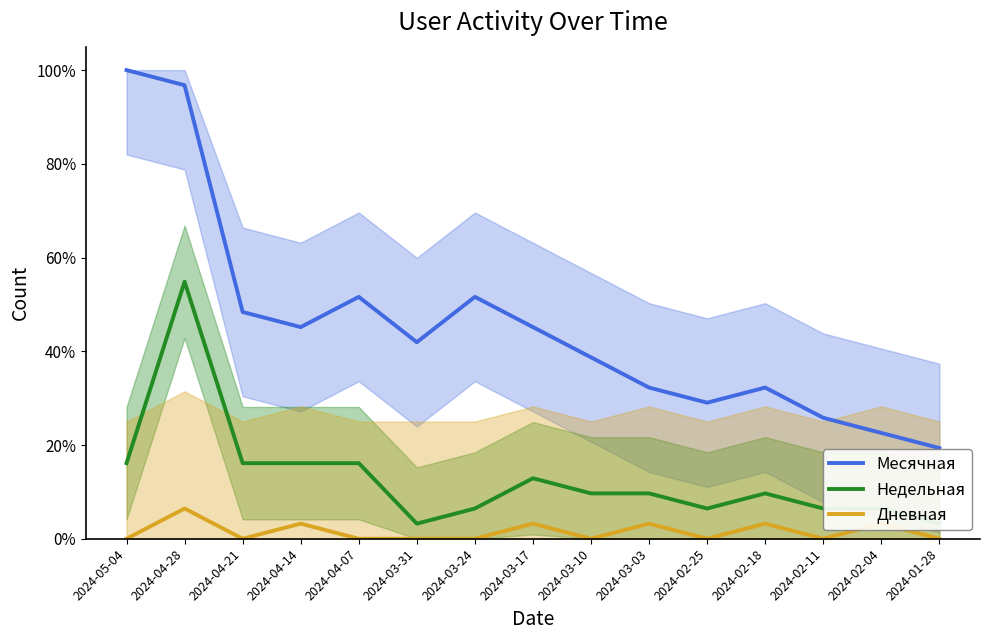

What is the label of the 9th point from the right?

2024-03-24